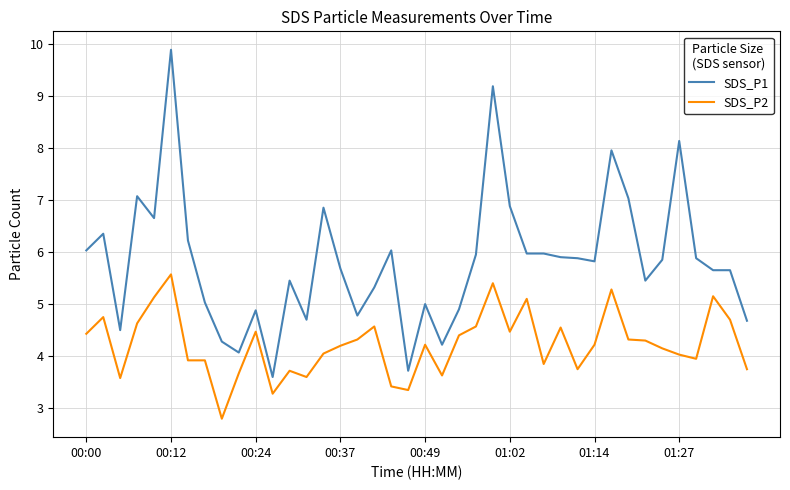

Does the chart have visible grid lines?

Yes